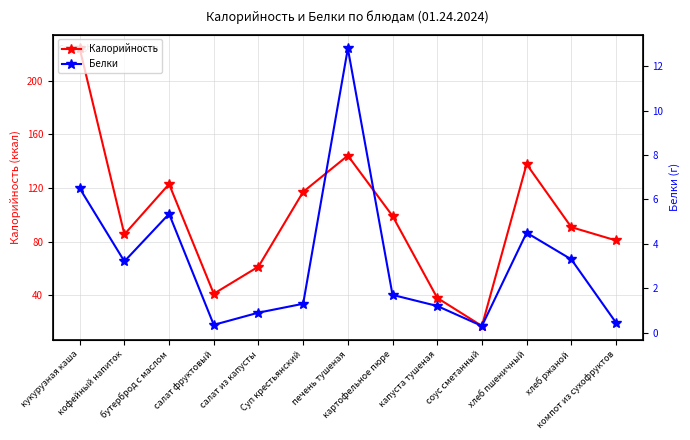

Is the value of Калорийность at кофейный напиток greater than the value of Белки at салат фруктовый?

Yes